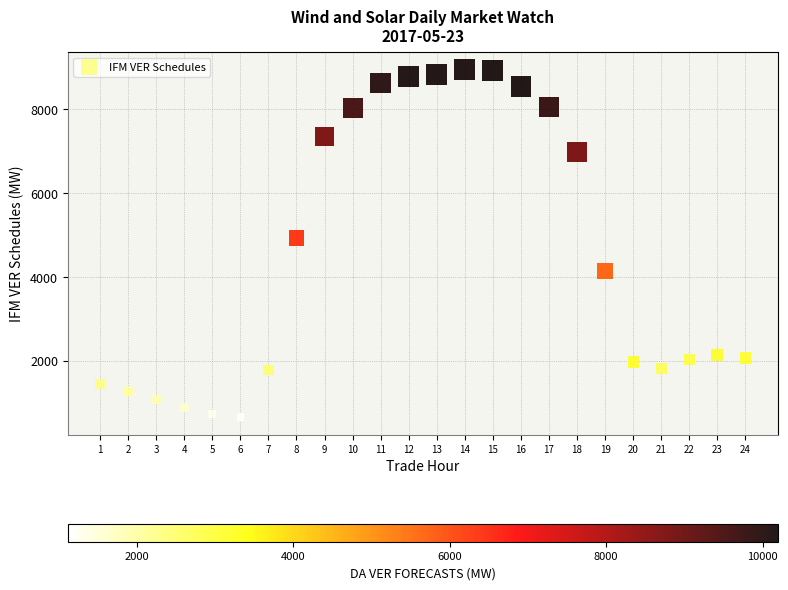

What is the range of Y values (max minus min)?

8296.2